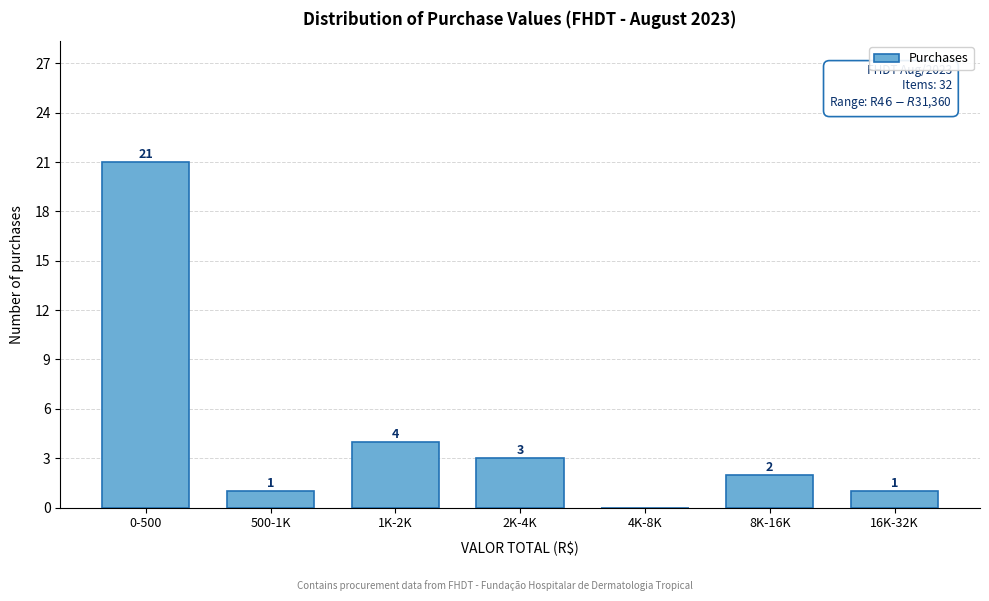

Reading right to left, transcribe all the data shown in this chart.

16K-32K=1	8K-16K=2	4K-8K=0	2K-4K=3	1K-2K=4	500-1K=1	0-500=21